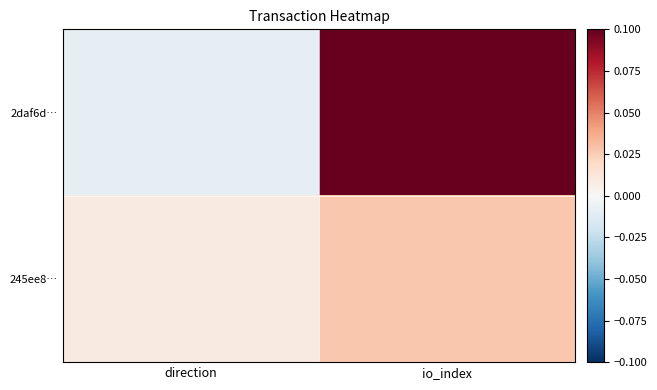

What is the difference between the highest and lowest values at io_index?

0.1